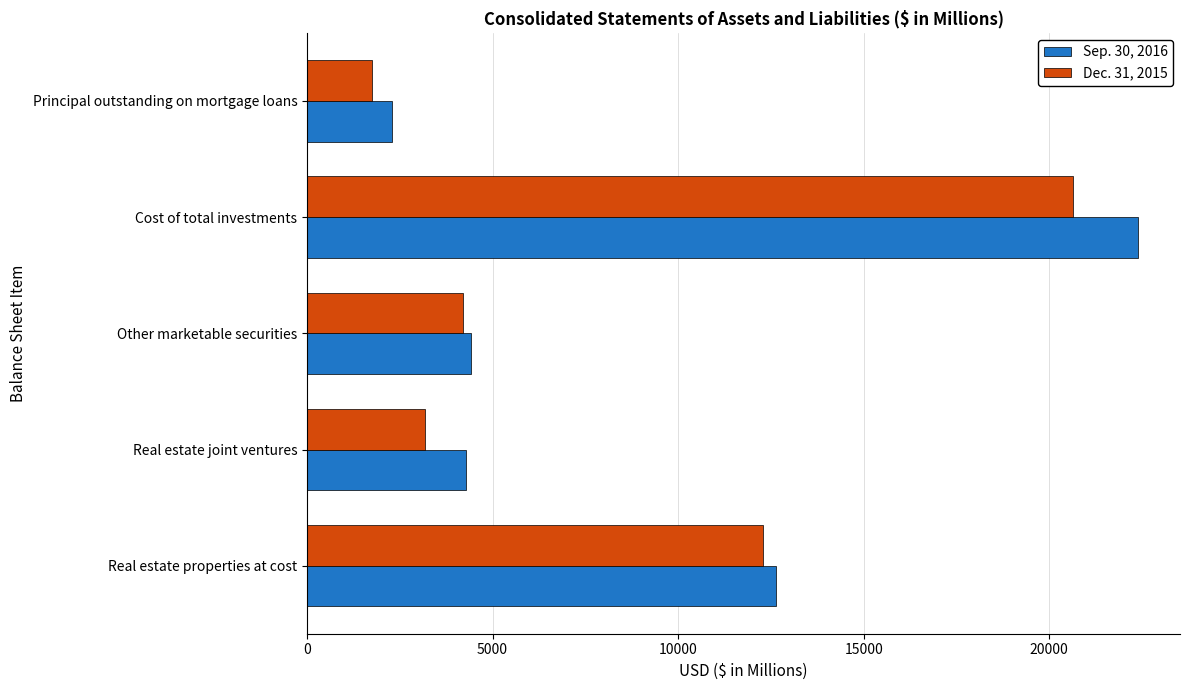

Which series has the largest total across all categories?

Sep. 30, 2016